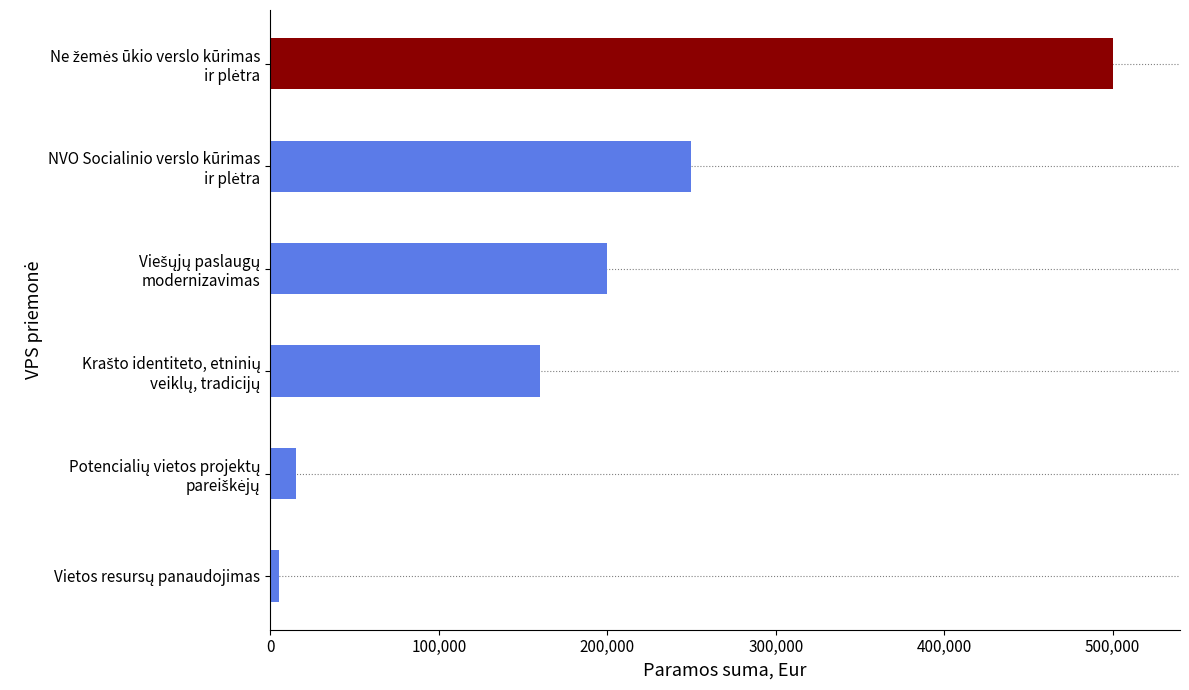

Count the number of categories in the chart.

6